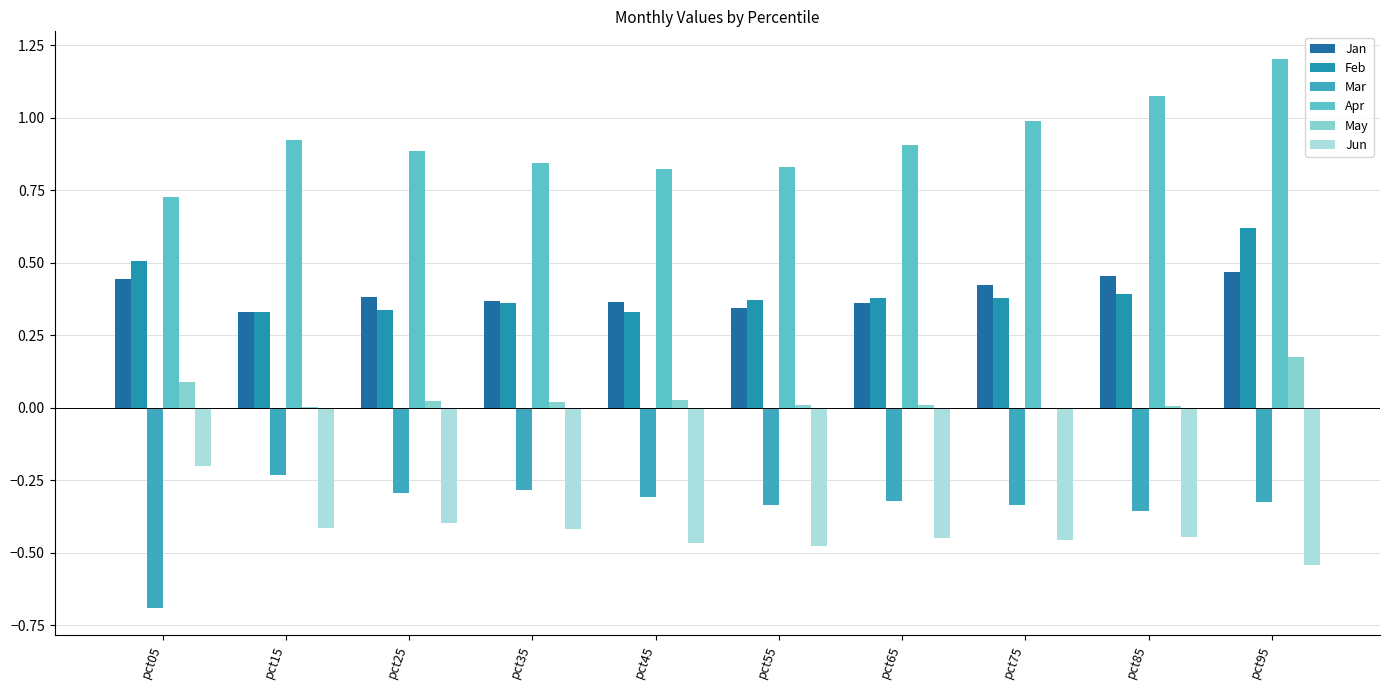

Is the value of May at pct35 greater than the value of Jan at pct45?

No